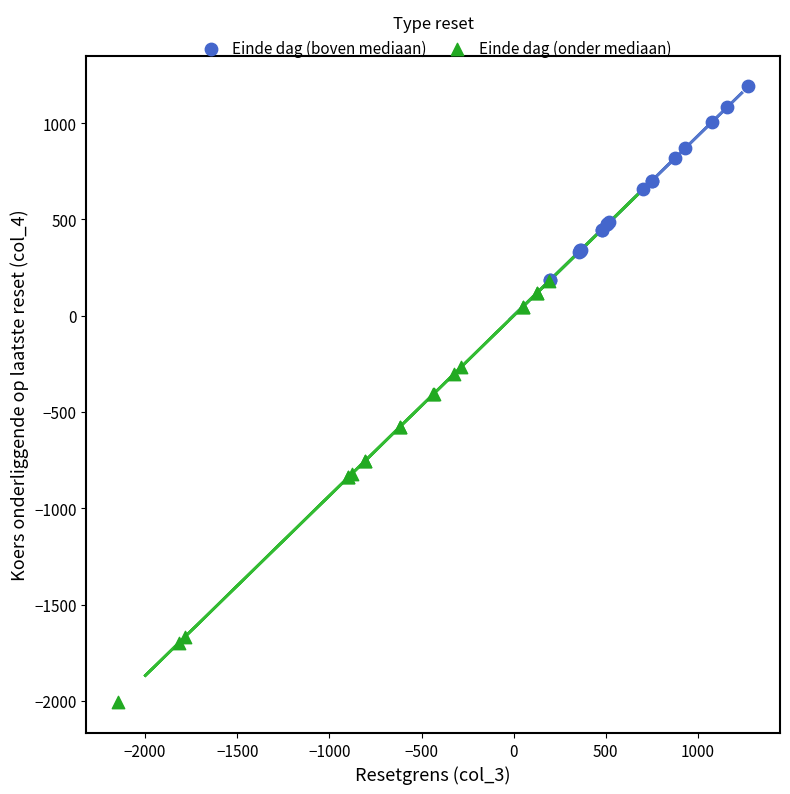

Which series has the largest Y range (max minus min)?

Einde dag (onder mediaan)